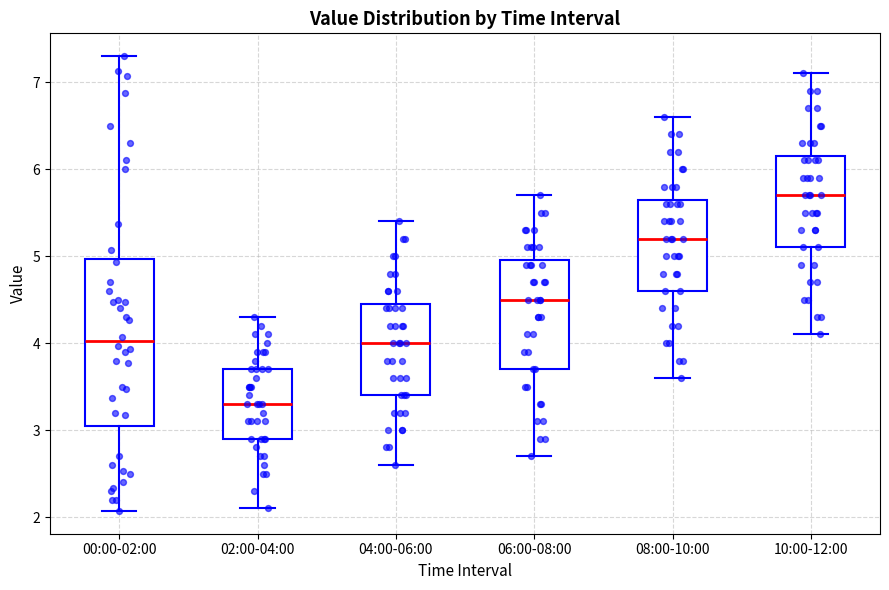

Which box has the lowest median line?

02:00-04:00